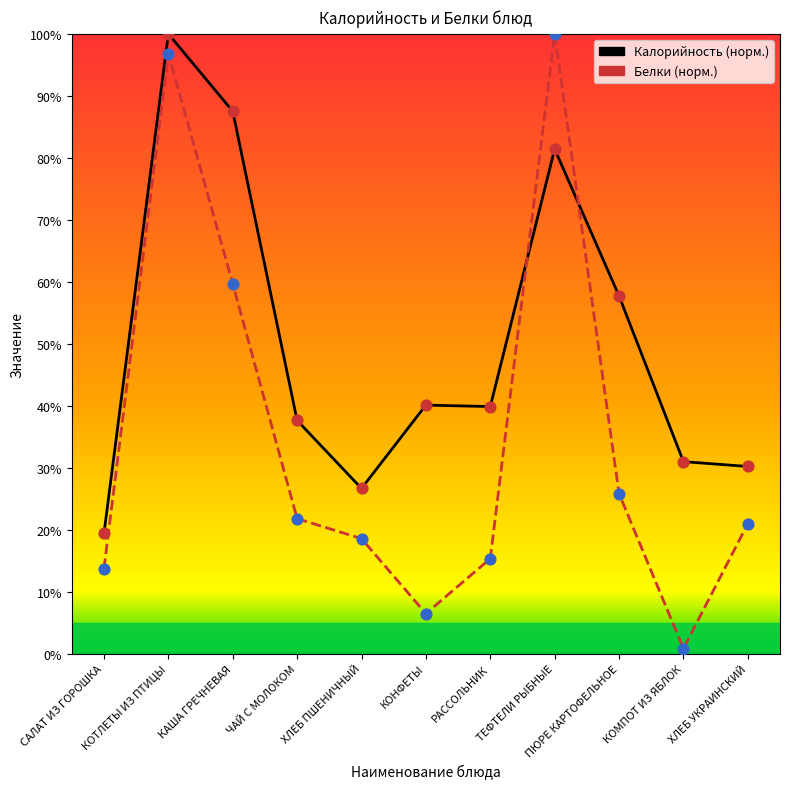

Which series reaches the minimum Y coordinate?

Белки